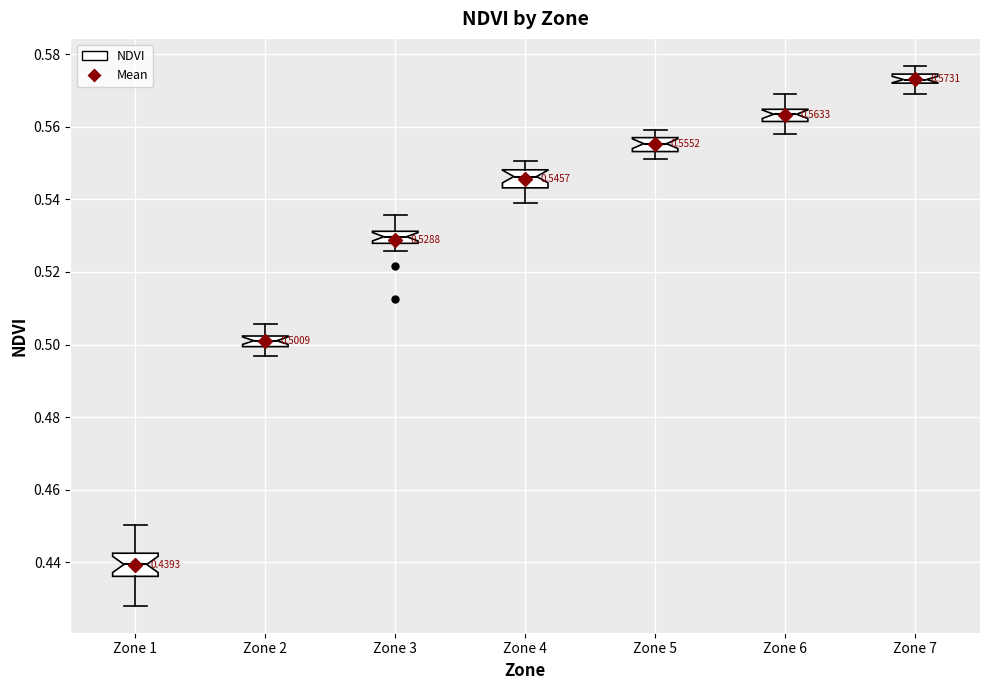

Which box has the highest median line?

Zone 7